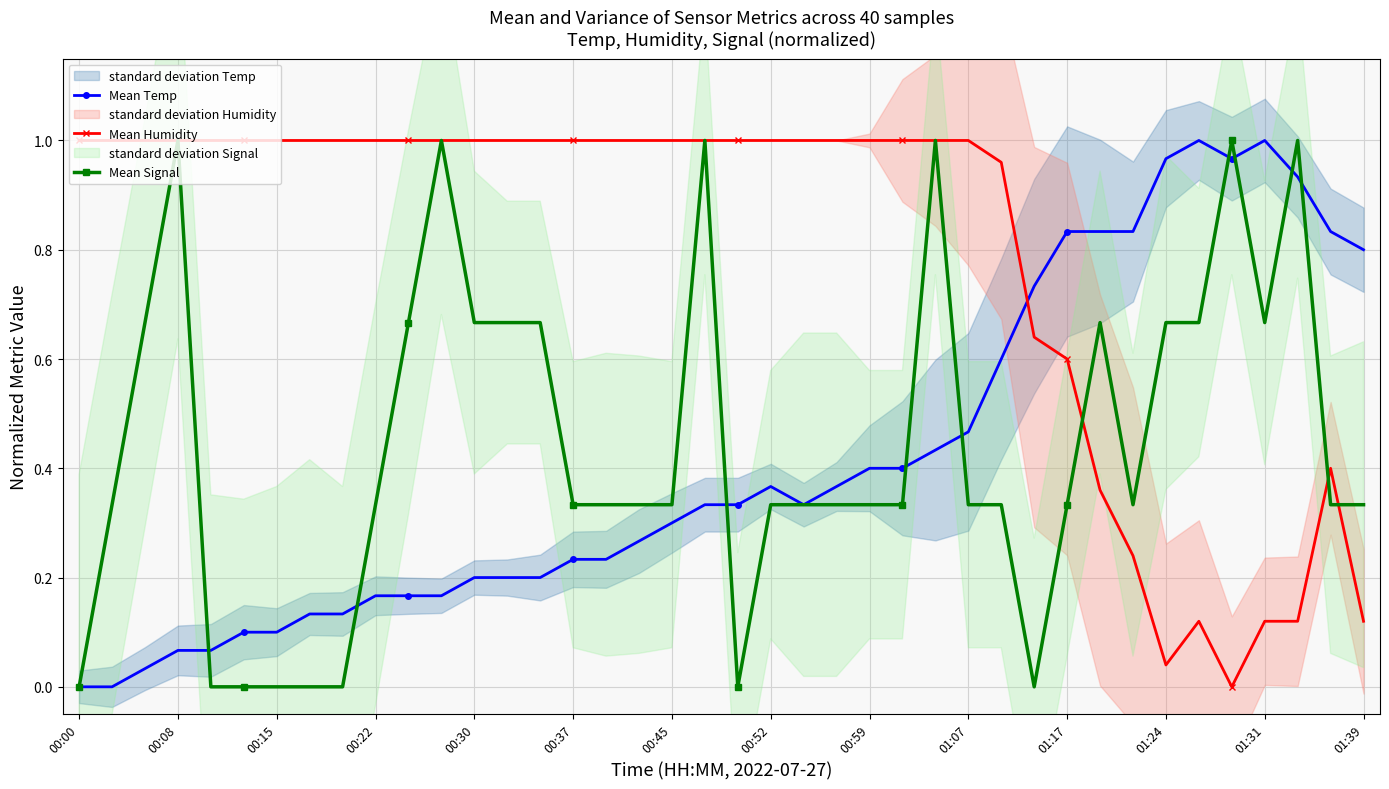

How many times do Mean Signal and Mean Humidity cross each other?

3